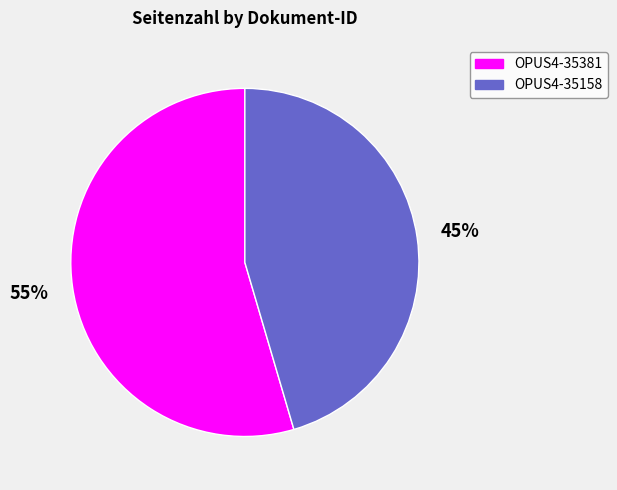

Is there any slice that represents more than half of the pie?

Yes